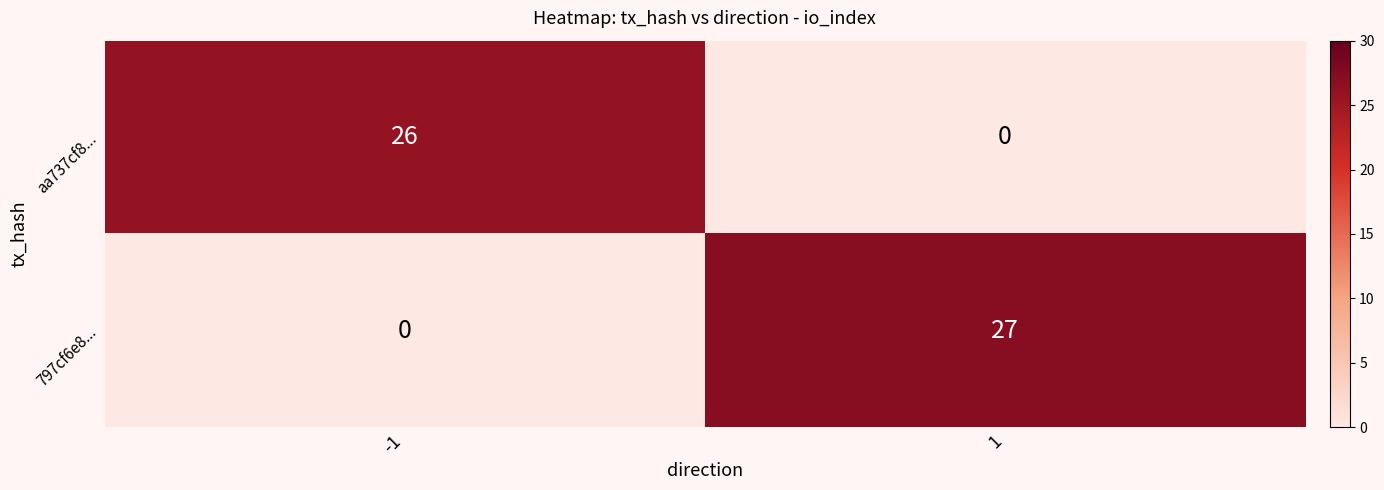

Which series has the largest total across all categories?

797cf6e8...